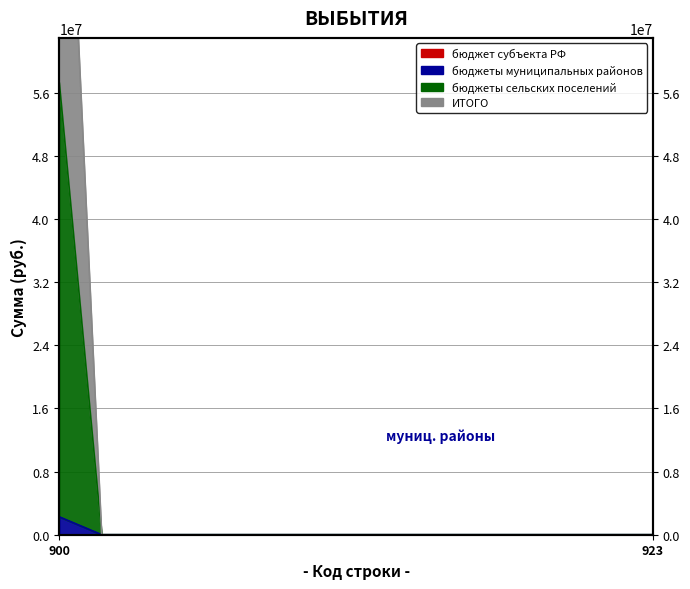

Between 915 and 911, which is larger?

915